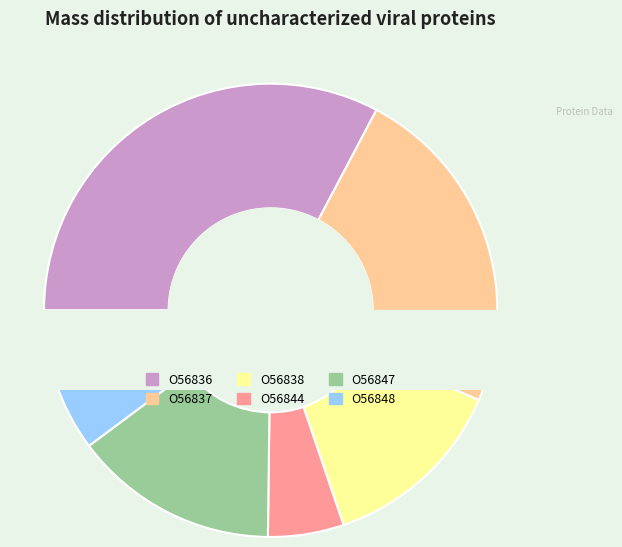

Which category has the biggest portion of the pie?

O56836